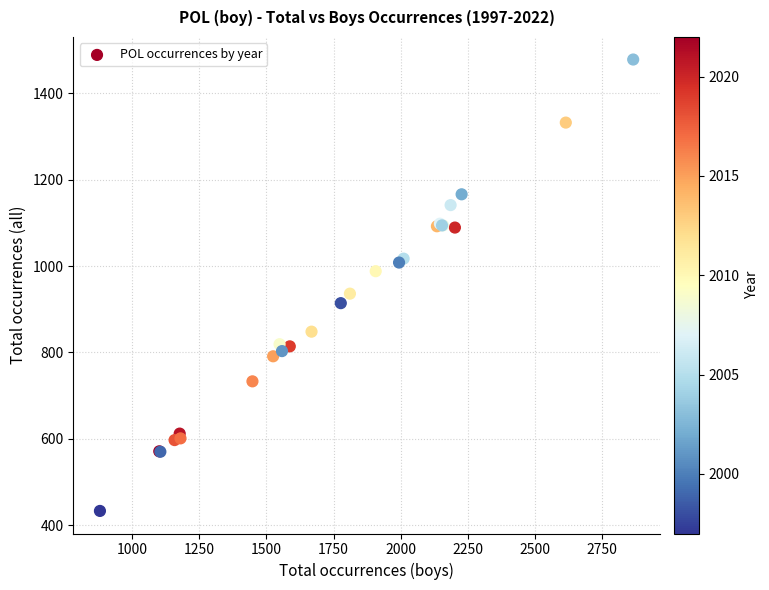

What Y value in the scatter plot is closest to 955?

936